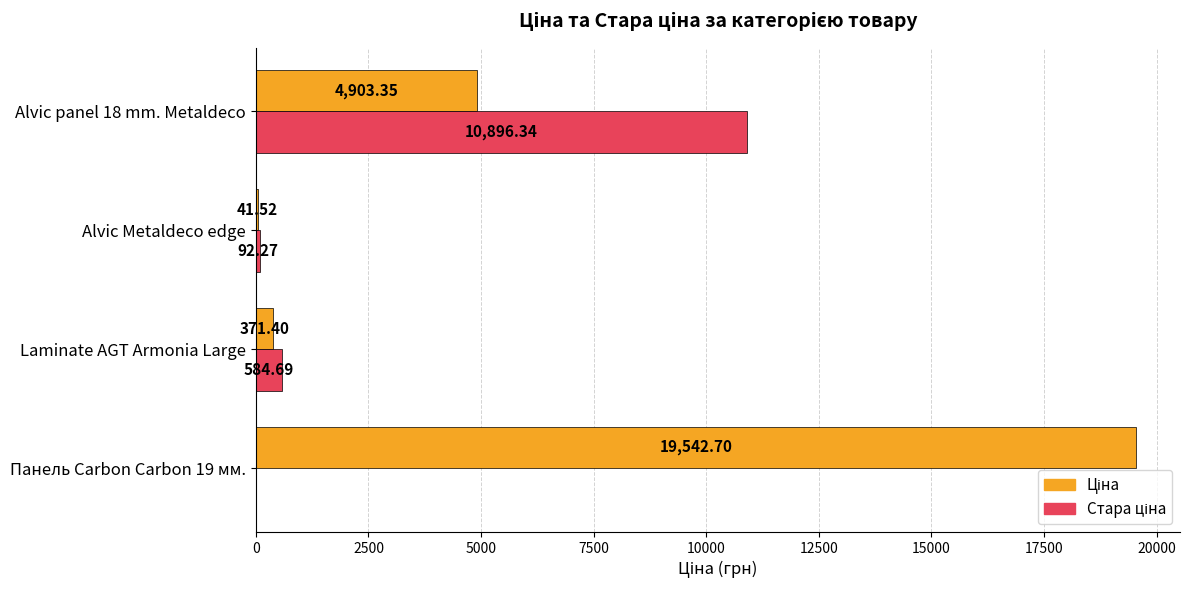

What is the total value across all series at Alvic Metaldeco edge?

133.8